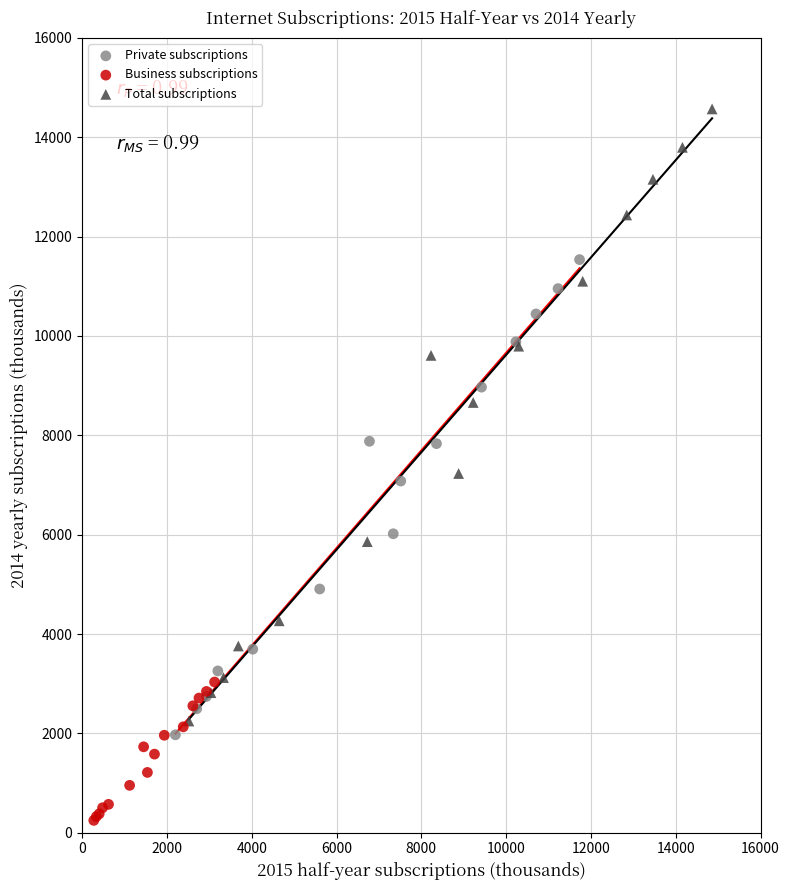

Which series reaches the minimum Y coordinate?

Business subscriptions